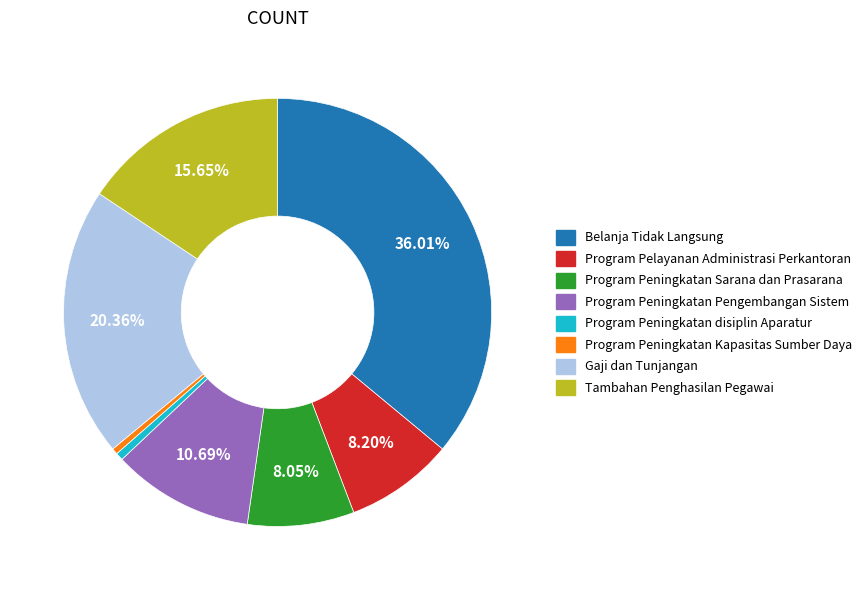

What is the largest slice in the pie chart?

Belanja Tidak Langsung